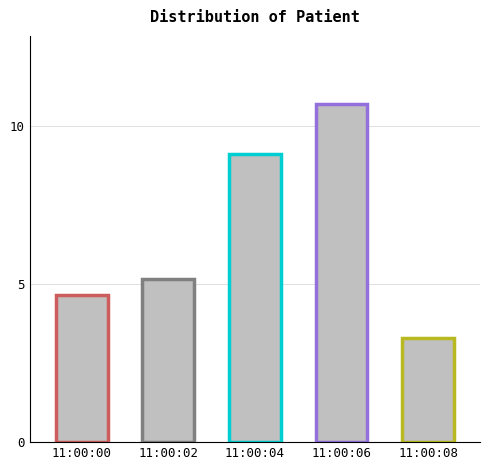

List the labels in order of value, smallest first.

11:00:08, 11:00:00, 11:00:02, 11:00:04, 11:00:06